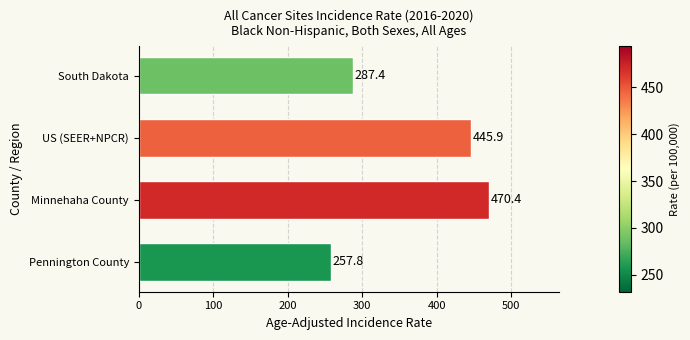

What is the ratio of the value at Minnehaha County to the value at South Dakota?

1.6